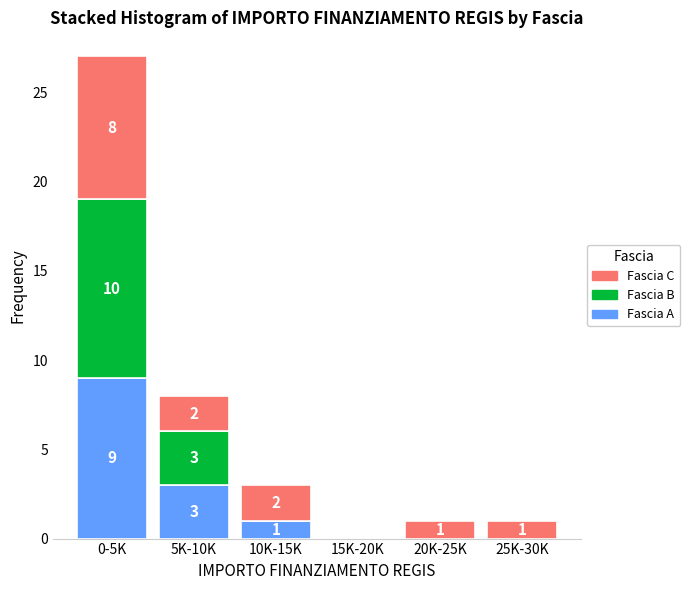

Reading left to right, transcribe the values for Fascia A.

0-5K=9	5K-10K=3	10K-15K=1	15K-20K=0	20K-25K=0	25K-30K=0